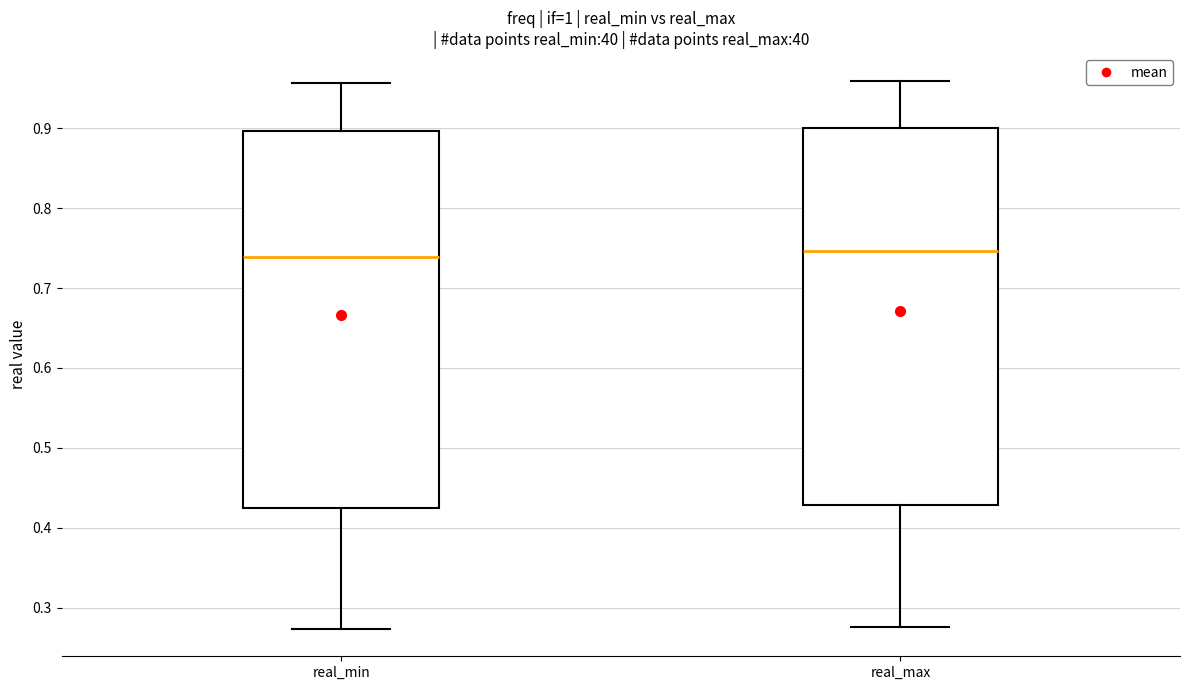

Reading left to right, transcribe this box plot: for each box, give where its median line is, the range the box spans, and where its two whiskers end, as read against the y-axis. The values are not printed on the chart, so give them approximately, as read against the axis.

real_min: median 0.74, box 0.42 to 0.90, whiskers 0.27 to 0.96
real_max: median 0.75, box 0.43 to 0.90, whiskers 0.28 to 0.96